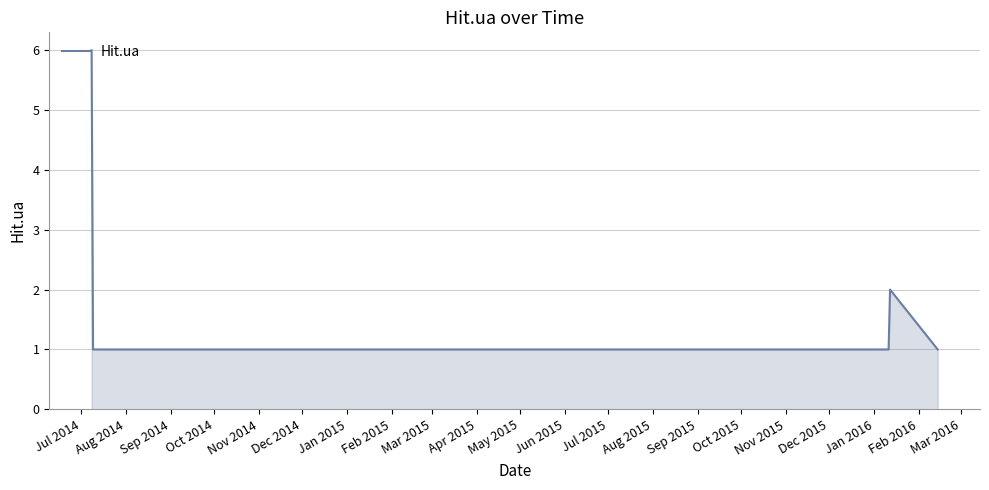

How many lines are shown in the chart?

1